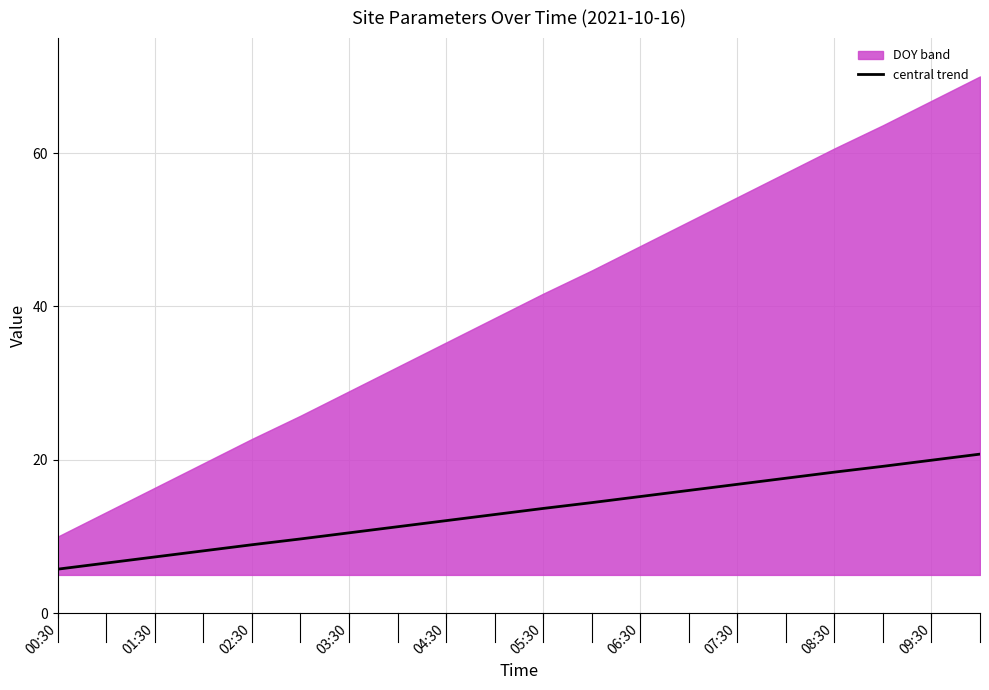

The value of central trend at 03:30 is 17.1. True or false?

False